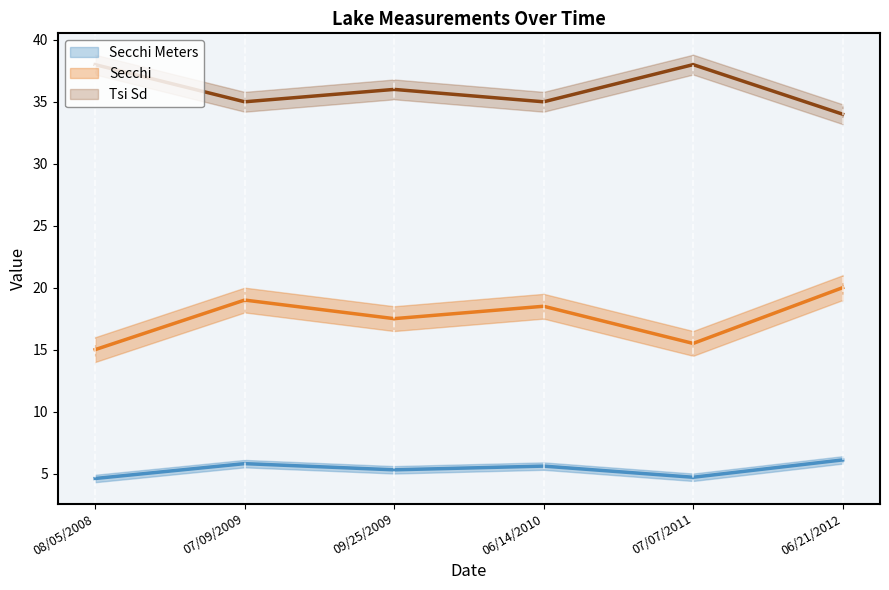

Where is Secchi Meters nearest to the value 5?

09/25/2009